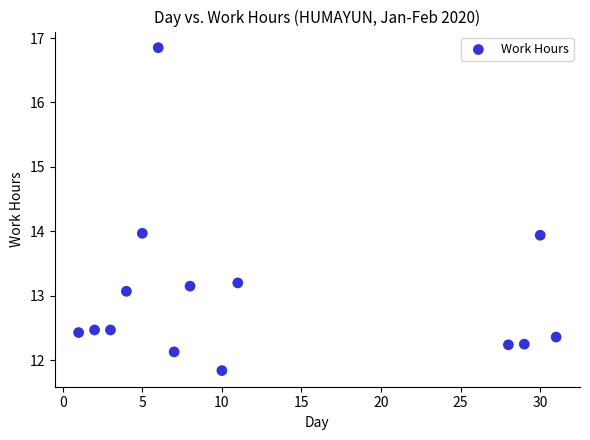

What is the range of X values (max minus min)?

30.0